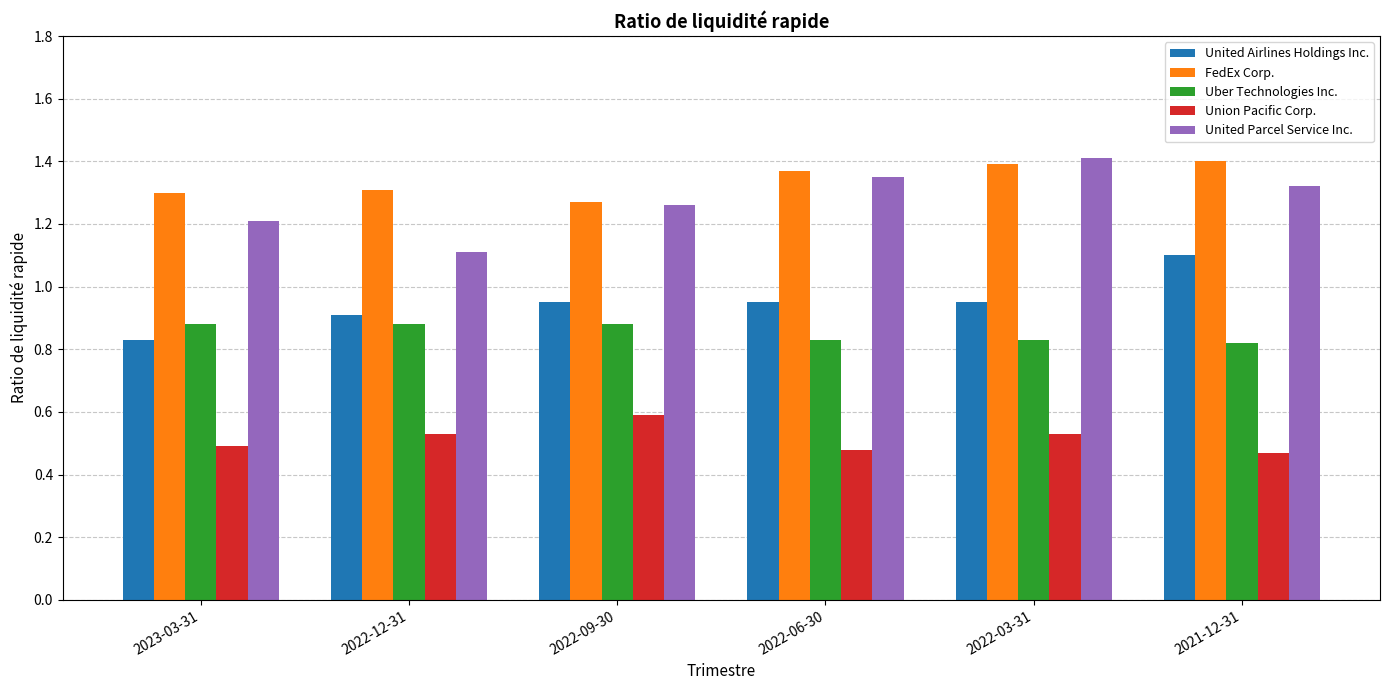

At which label is United Parcel Service Inc. closest to 1?

2022-12-31